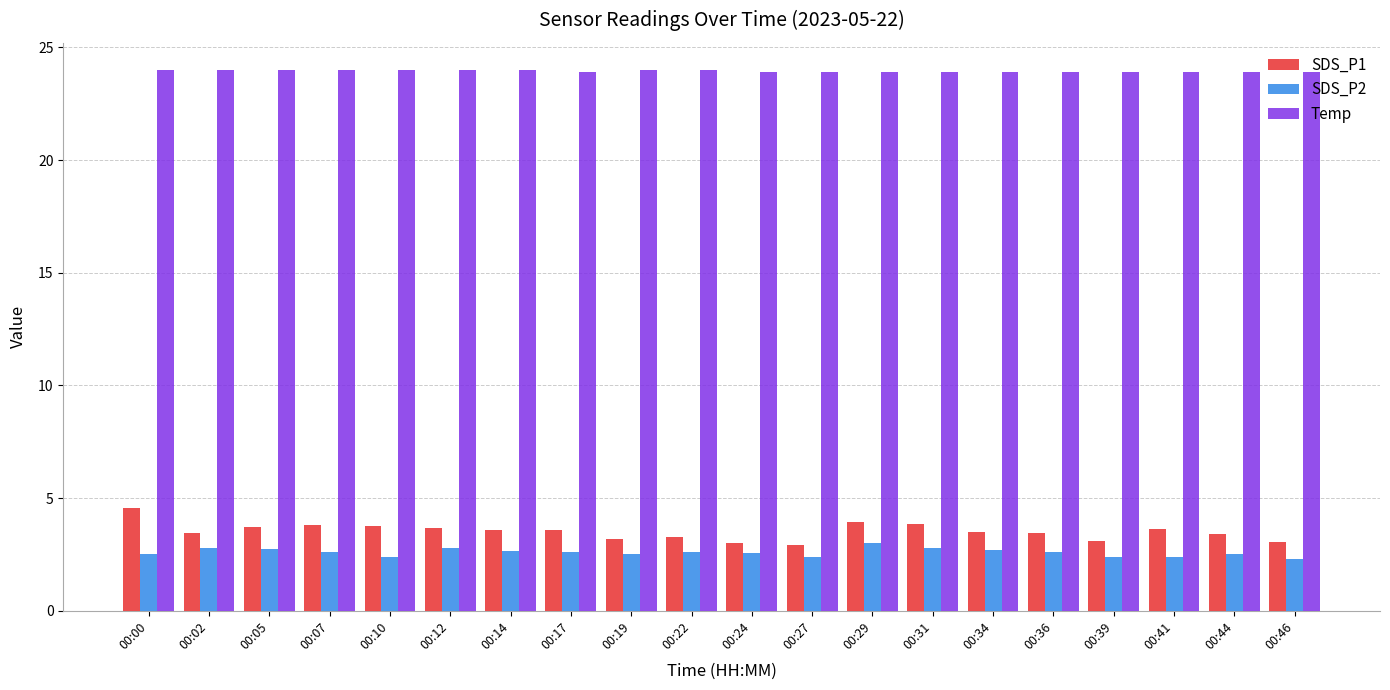

How many categories are shown in the chart?

20